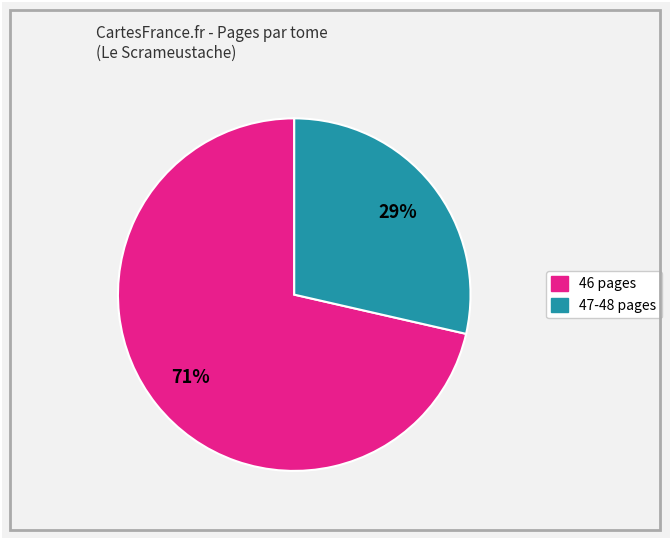

Is there a majority slice in this chart?

Yes